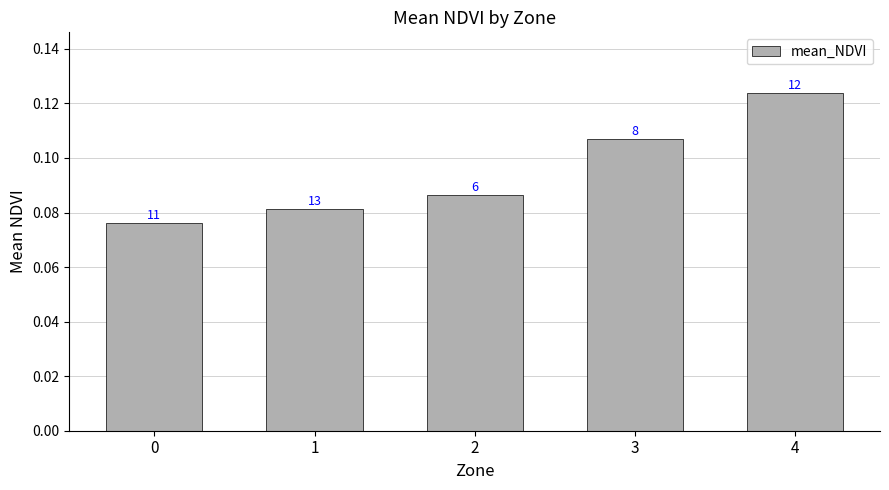

Does the chart contain any negative values?

No